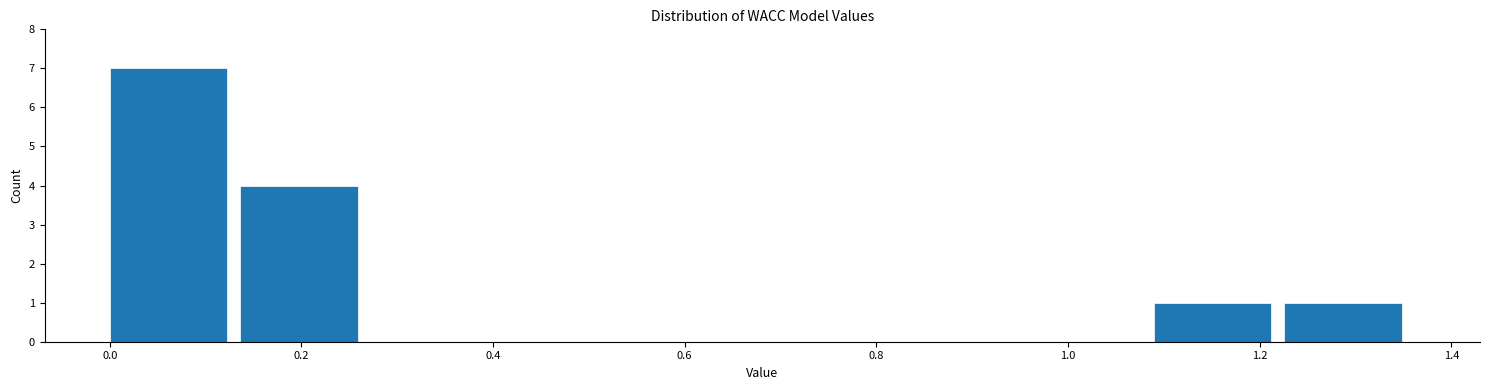

Over which range of the x-axis is the bar tallest?

0.00 to 0.14